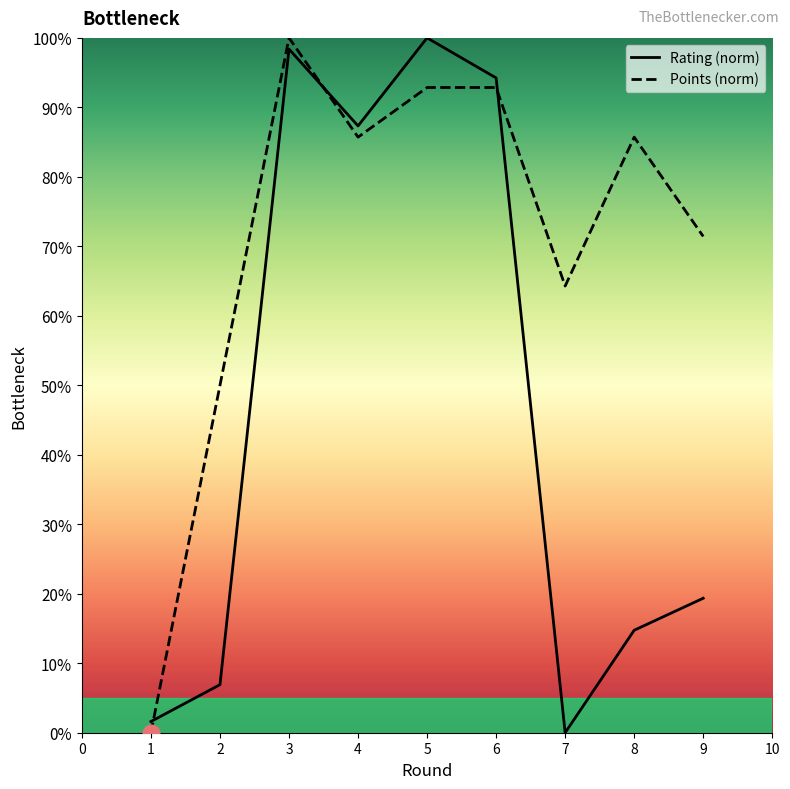

What is the difference between the maximum and minimum values in the Rating (norm) series?

100.0